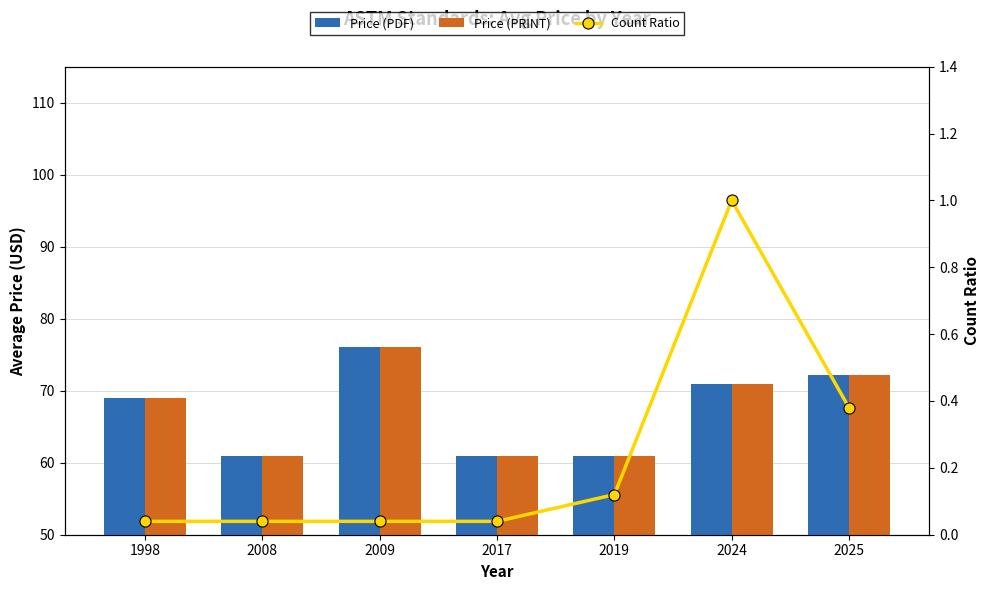

How many data points does each series have?

7